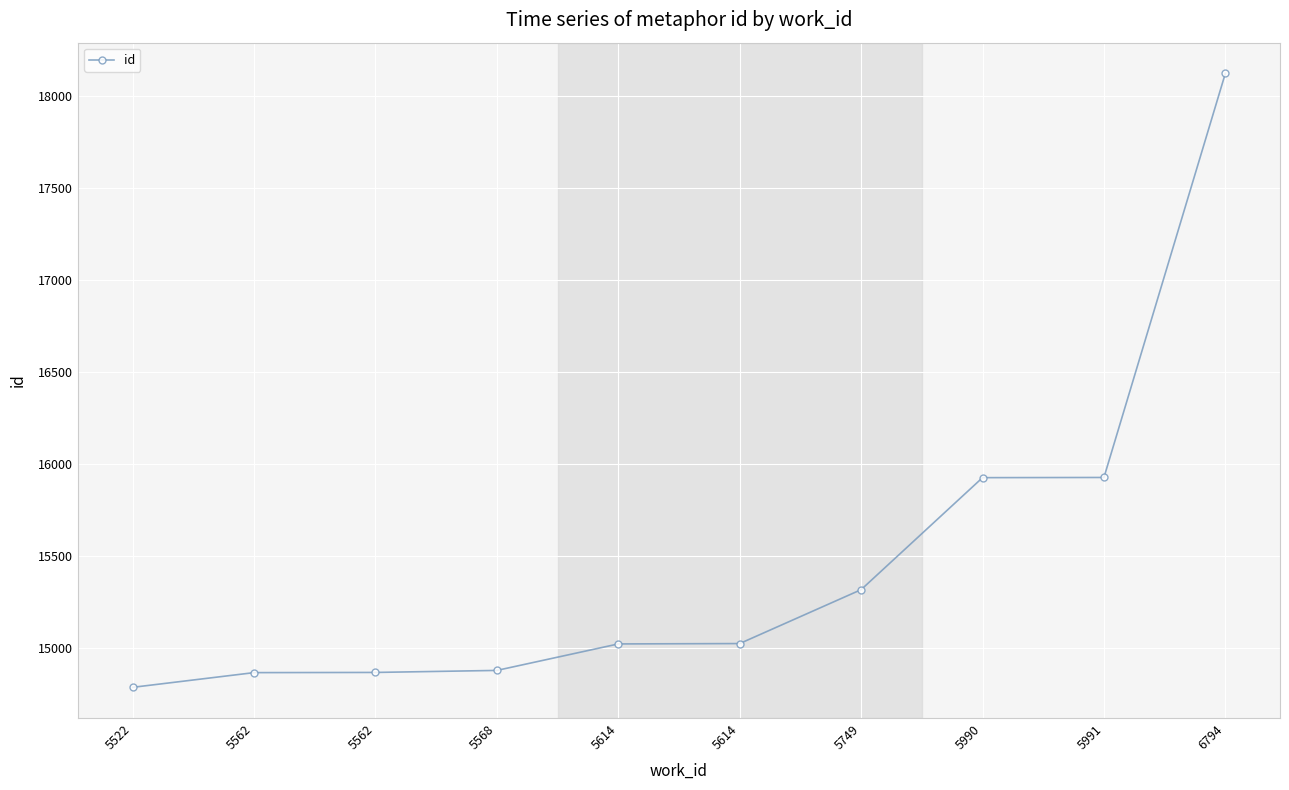

How many values are below 15023?

5